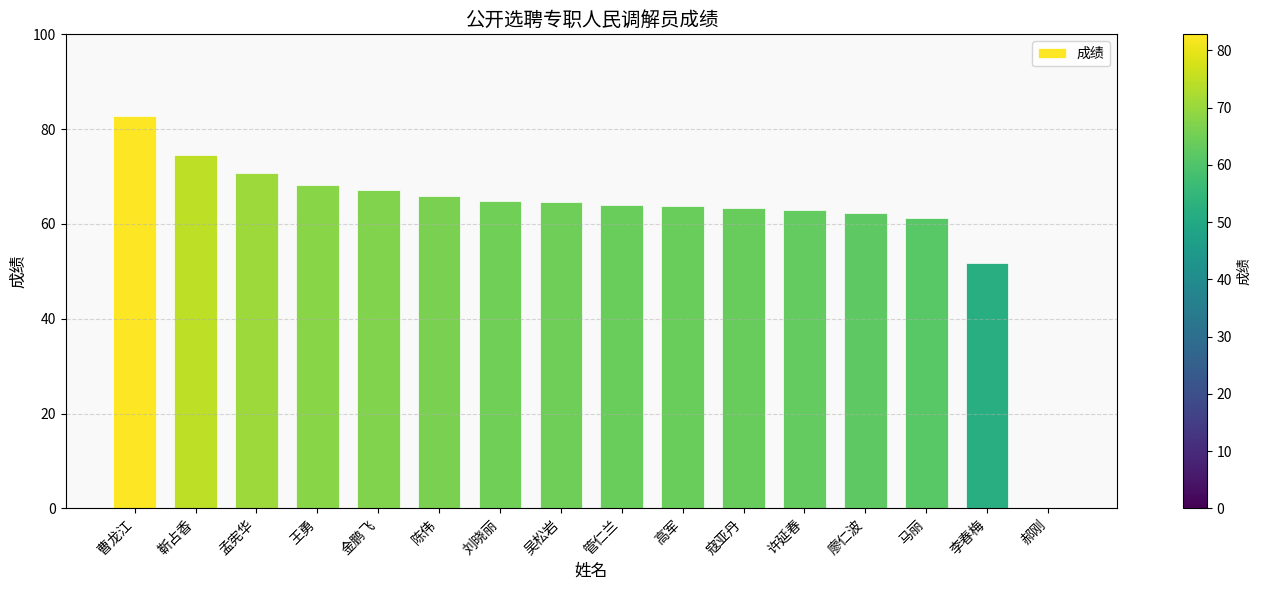

Read the value at 李春梅.

51.8